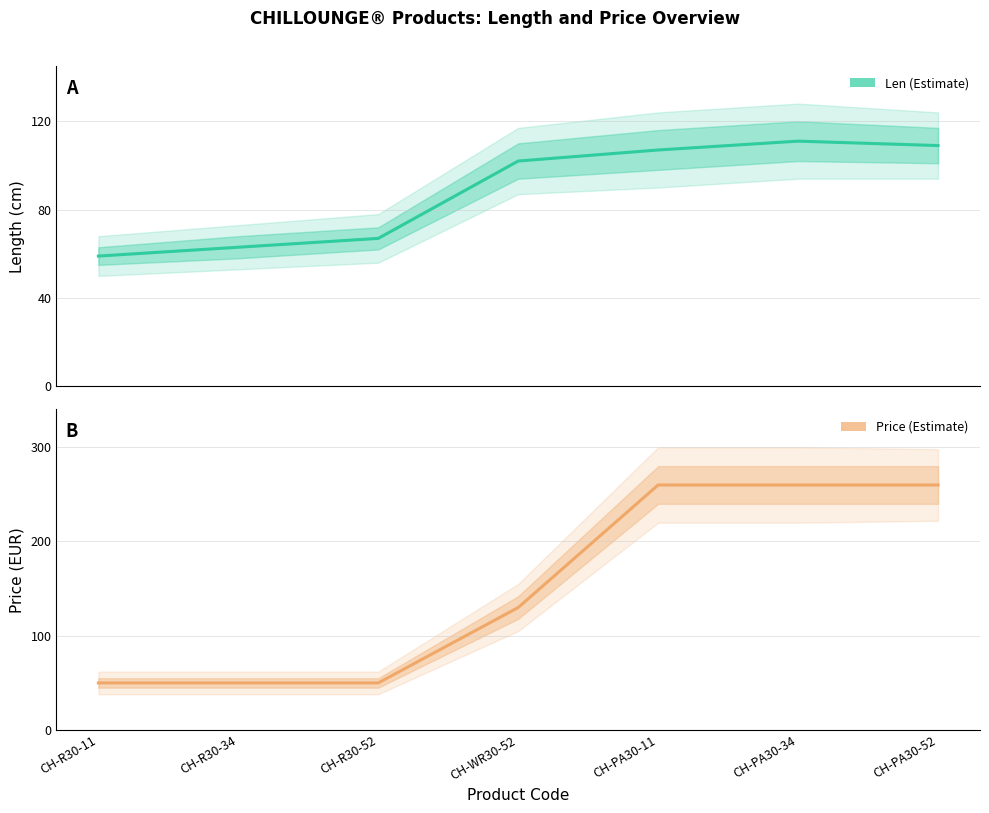

At how many categories does at least one series exceed 184?

3